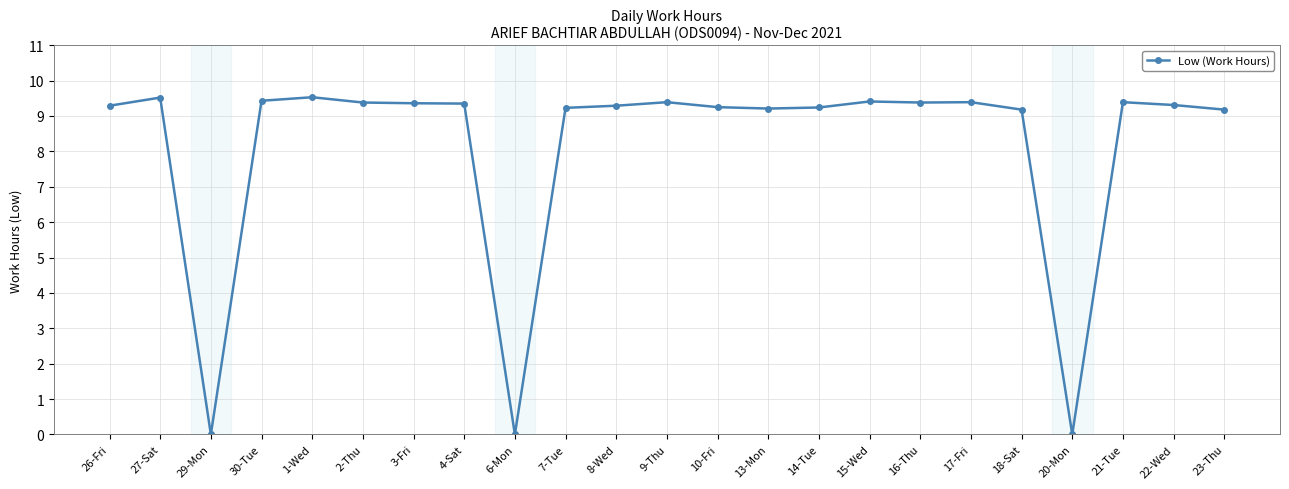

Count the number of categories in the chart.

23